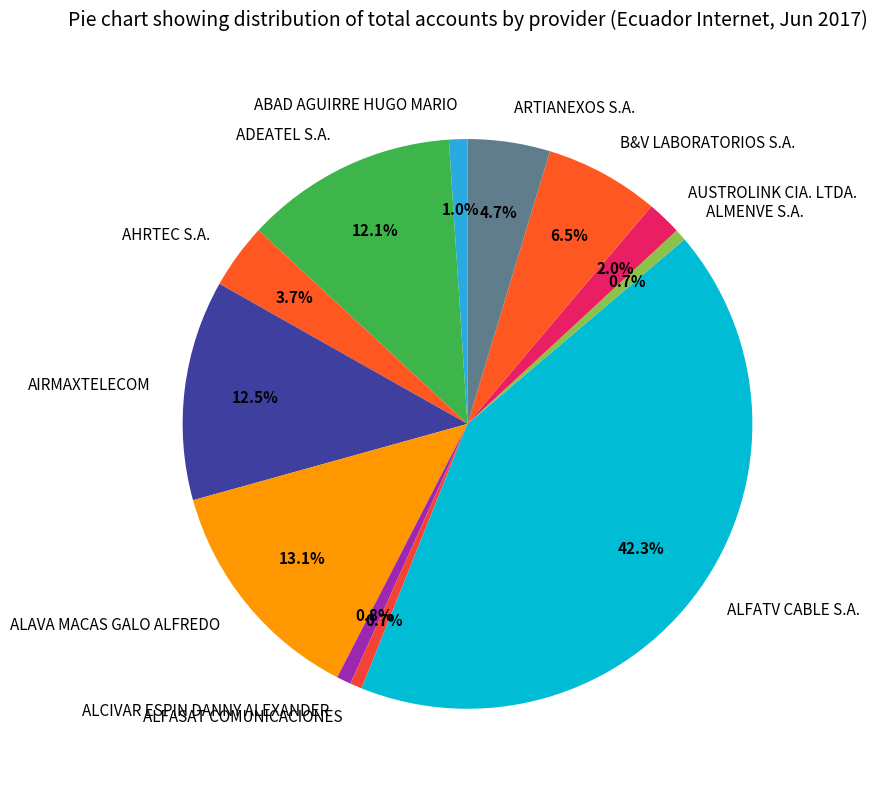

To the nearest percent, what is the difference between the ABAD AGUIRRE HUGO MARIO and ALFATV CABLE S.A. slice percentages?

41%